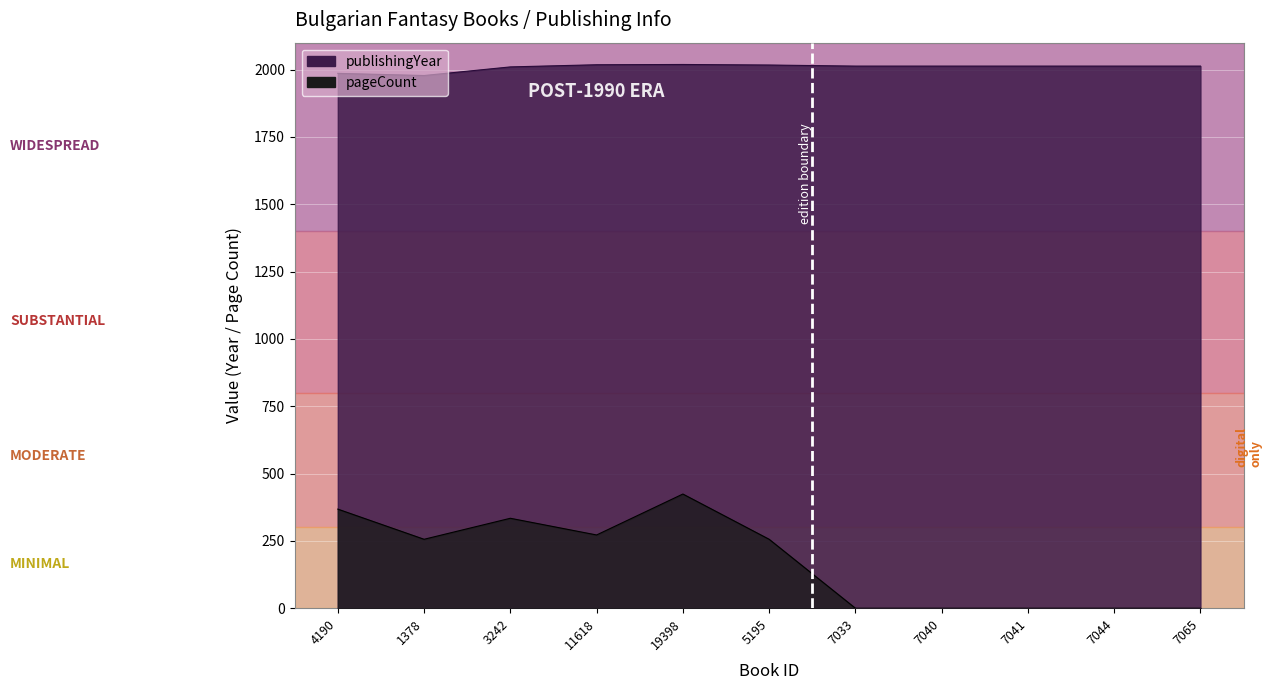

True or false: pageCount and publishingYear intersect in this chart.

False